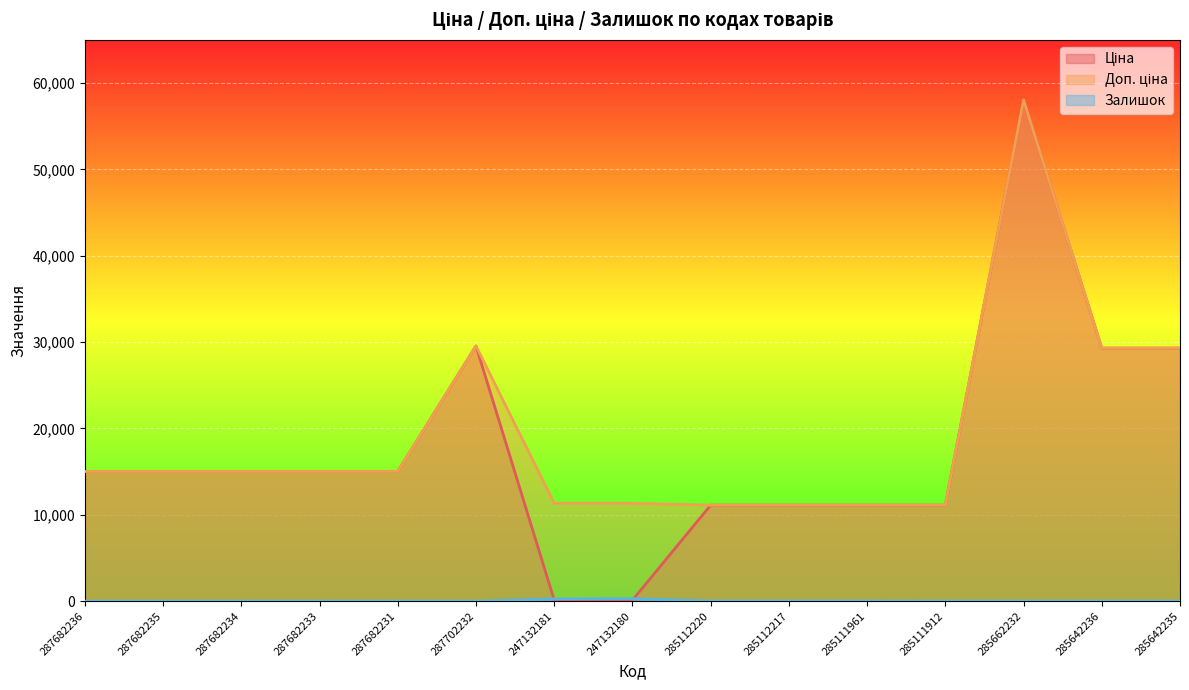

What is the sum of the Залишок values at 285642236 and 287682231?

11.0